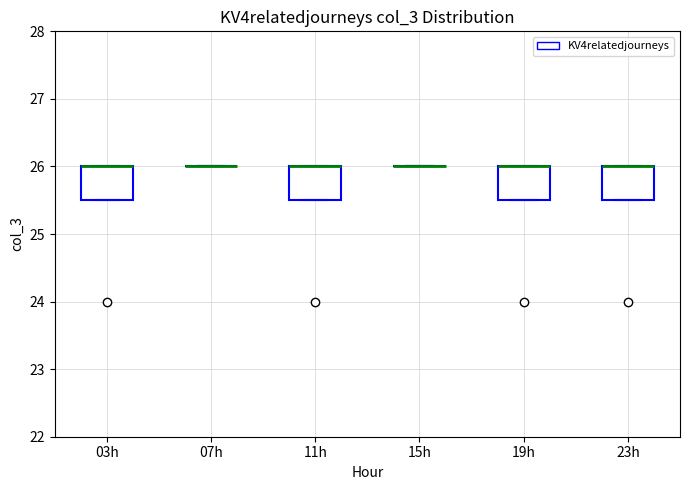

Reading left to right, transcribe this box plot: for each box, give where its median line is, the range the box spans, and where its two whiskers end, as read against the y-axis. The values are not printed on the chart, so give them approximately, as read against the axis.

03h: median 26.0 (drawn on the box's upper edge), box 25.5 to 26.0, whiskers 25.5 to 26.0
07h: box collapsed to a line at 26.0, whiskers 26.0 to 26.0
11h: median 26.0 (drawn on the box's upper edge), box 25.5 to 26.0, whiskers 25.5 to 26.0
15h: box collapsed to a line at 26.0, whiskers 26.0 to 26.0
19h: median 26.0 (drawn on the box's upper edge), box 25.5 to 26.0, whiskers 25.5 to 26.0
23h: median 26.0 (drawn on the box's upper edge), box 25.5 to 26.0, whiskers 25.5 to 26.0